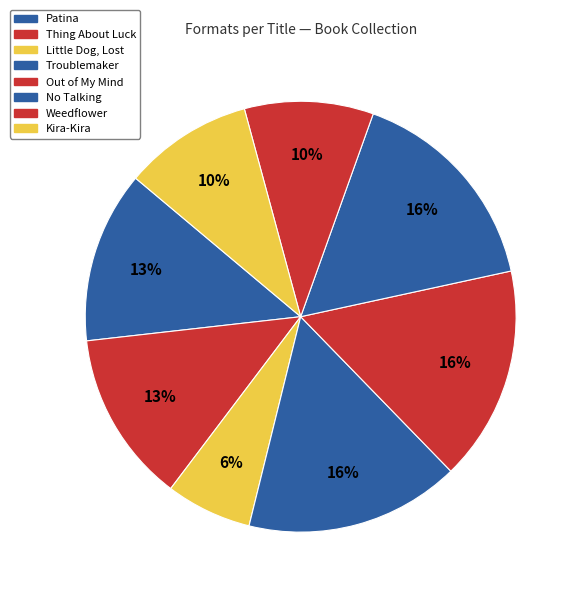

Which slice is the largest?

Troublemaker